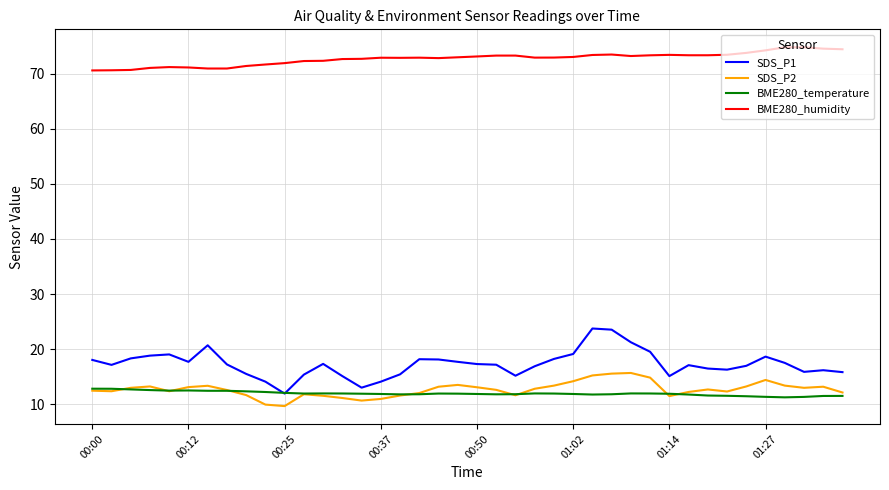

List the series in order of their peak value, lowest first.

BME280_temperature, SDS_P2, SDS_P1, BME280_humidity